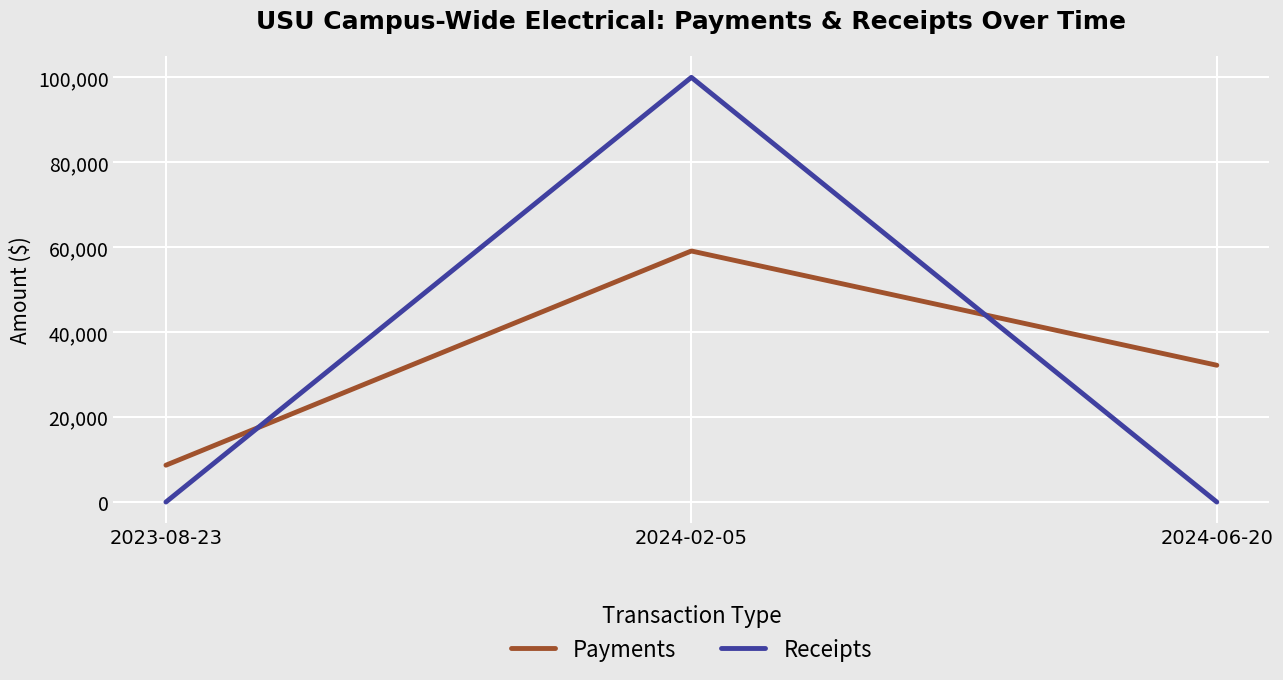

Is this an area chart (filled region under the line)?

No